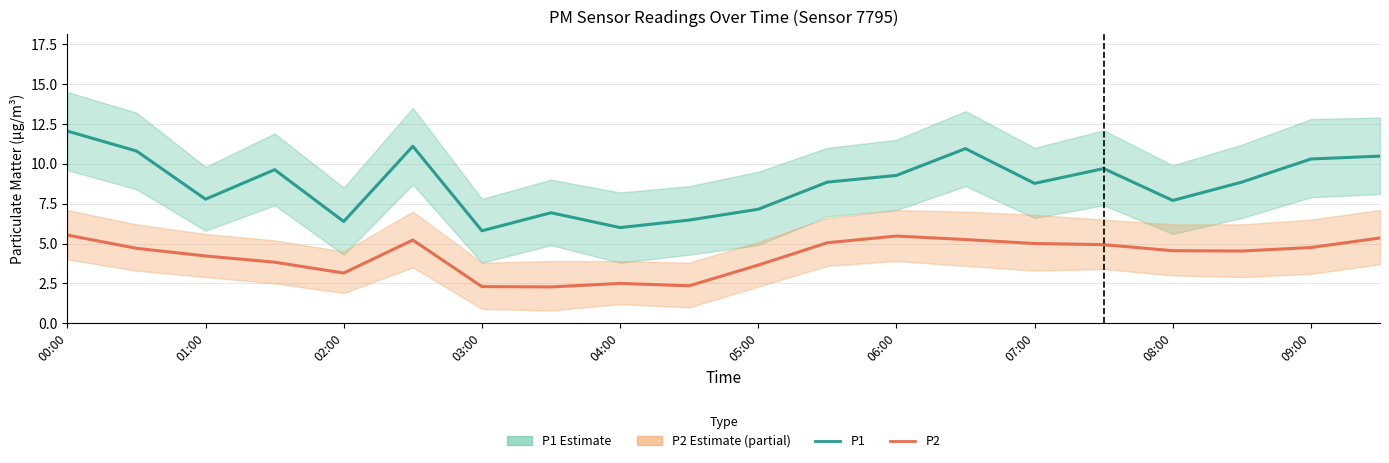

What is the highest value of the P2 series?

5.5